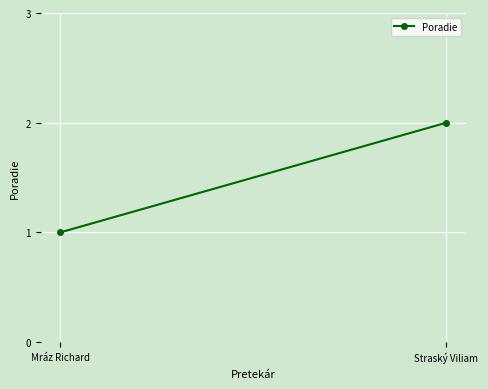

What is the value of the 2nd point from the left?

2